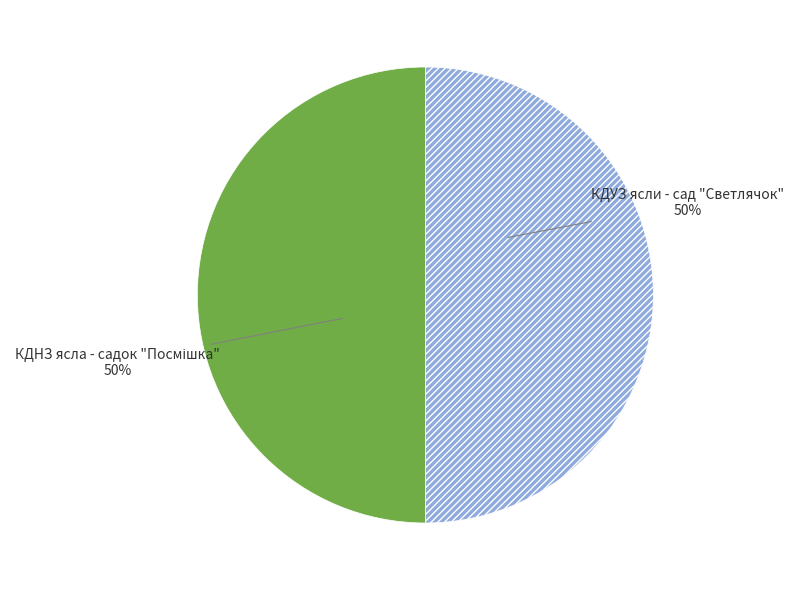

To the nearest percent, what is the average slice percentage?

50%